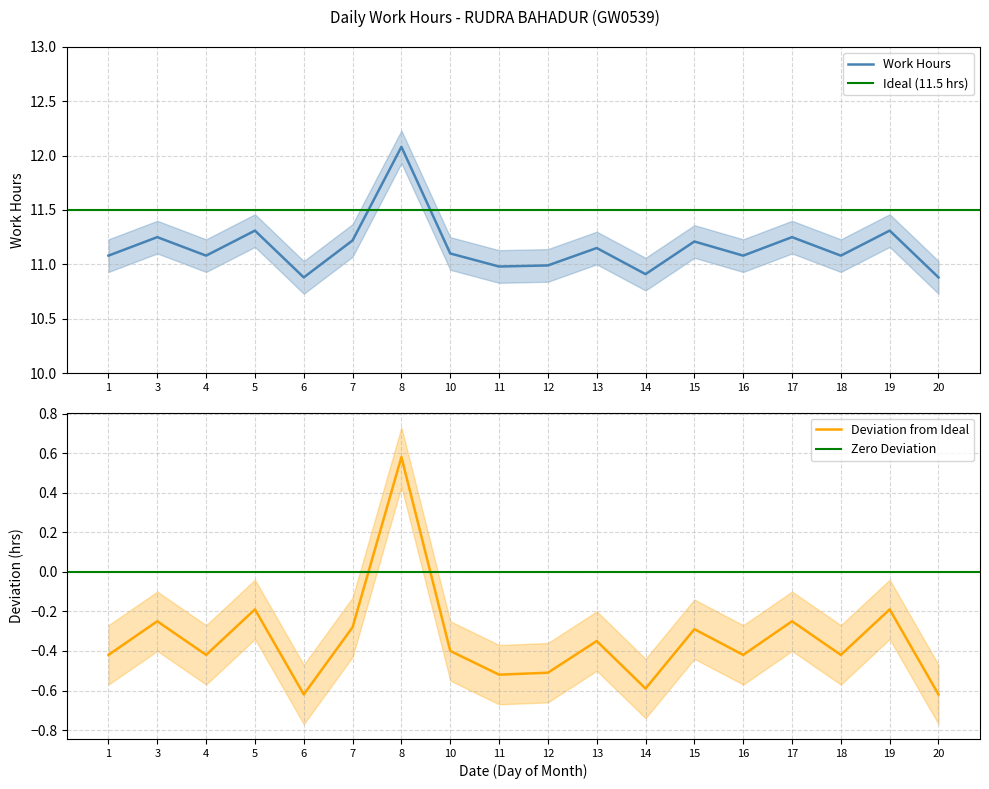

Reading left to right, extract all data points from this chart.

1=11.1	3=11.2	4=11.1	5=11.3	6=10.9	7=11.2	8=12.1	10=11.1	11=11.0	12=11.0	13=11.2	14=10.9	15=11.2	16=11.1	17=11.2	18=11.1	19=11.3	20=10.9